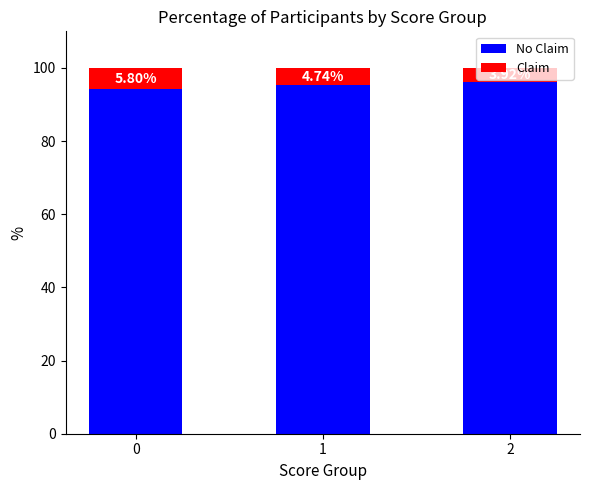

The No Claim series shows 21.5 at 1. True or false?

False